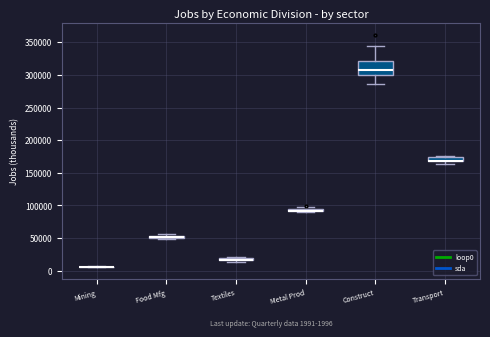

Comparing the boxes themselves (not the whiskers), which one is the tallest?

Construct